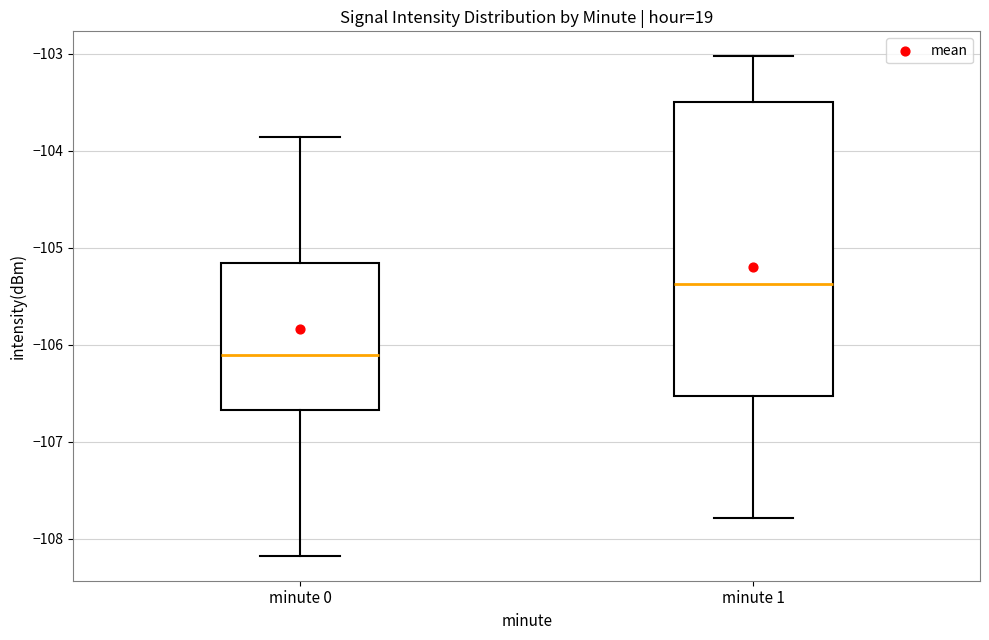

Comparing the boxes themselves (not the whiskers), which one is the tallest?

minute 1